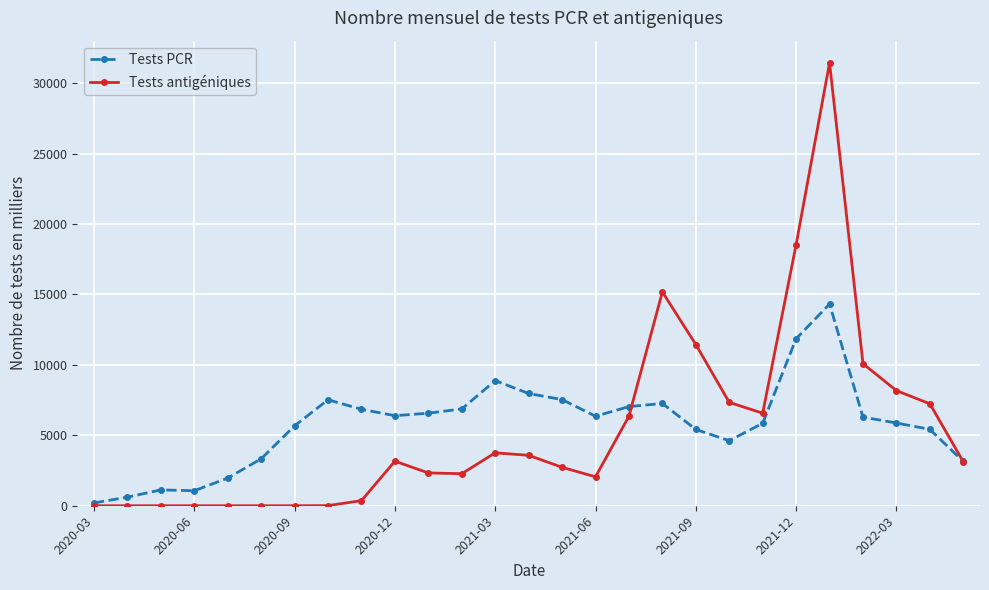

What is the maximum value shown in the chart?

31440.3